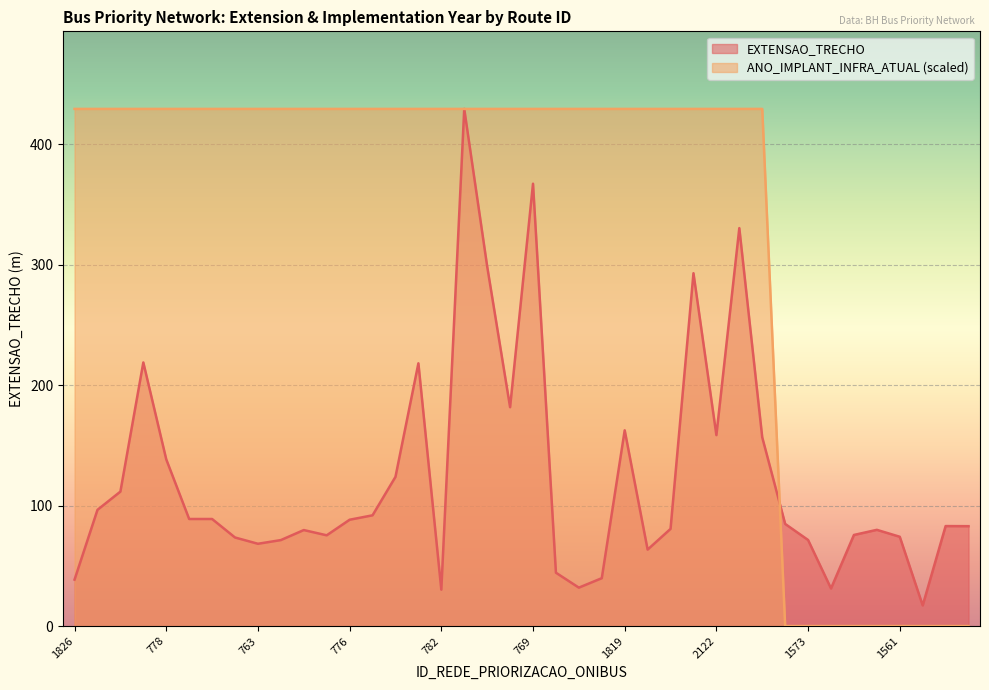

Between which two adjacent categories do EXTENSAO_TRECHO and ANO_IMPLANT_INFRA_ATUAL first intersect?

782 and 1817